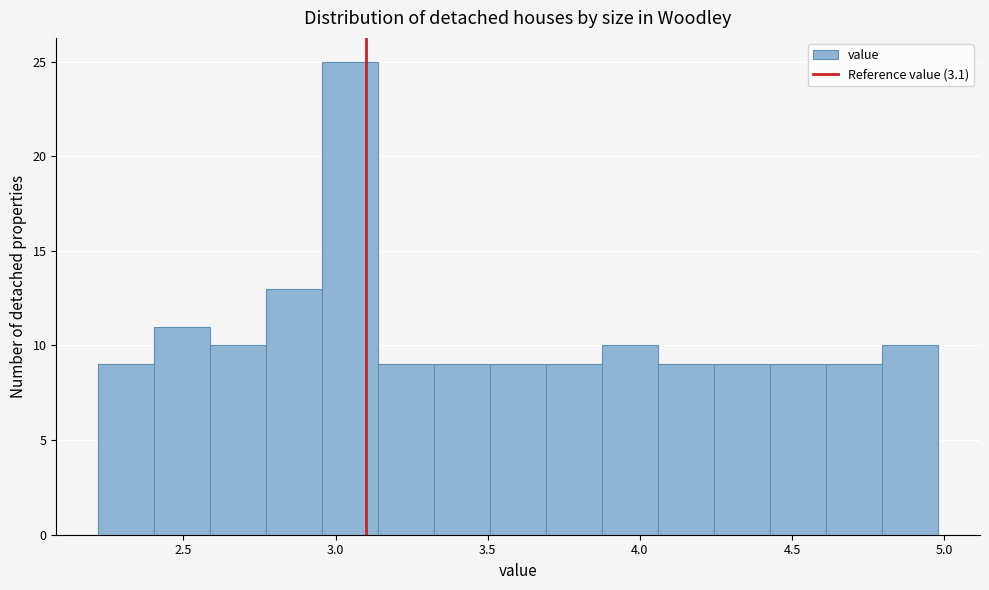

Around what value on the x-axis is the tallest bar? Give the approximate position of its centre, as read against the axis.

3.05